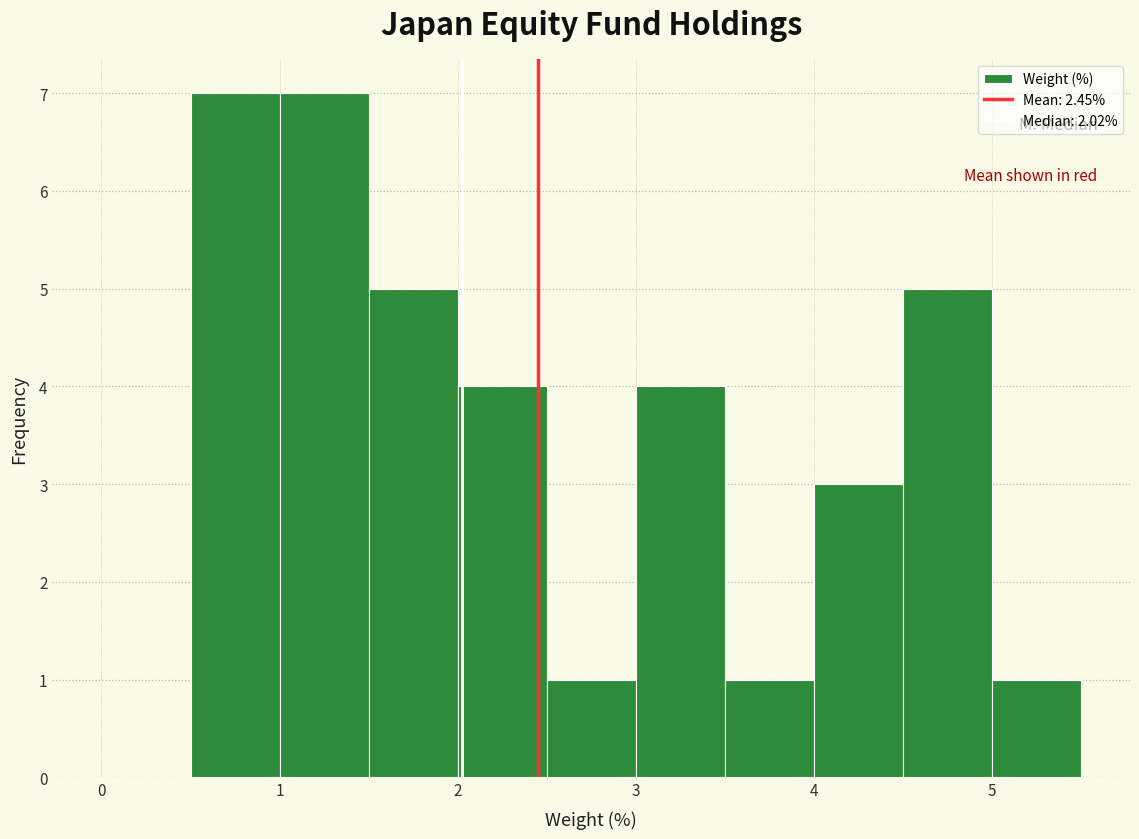

How tall is the bar that spans 4.5 to 5.0 on the x-axis? The values are not printed on the chart, so give them approximately, as read against the axis.

5